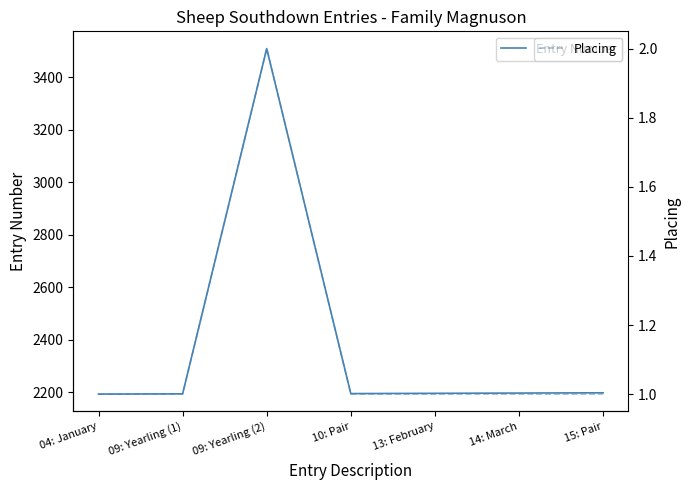

At which label is Placing closest to 1?

04: January